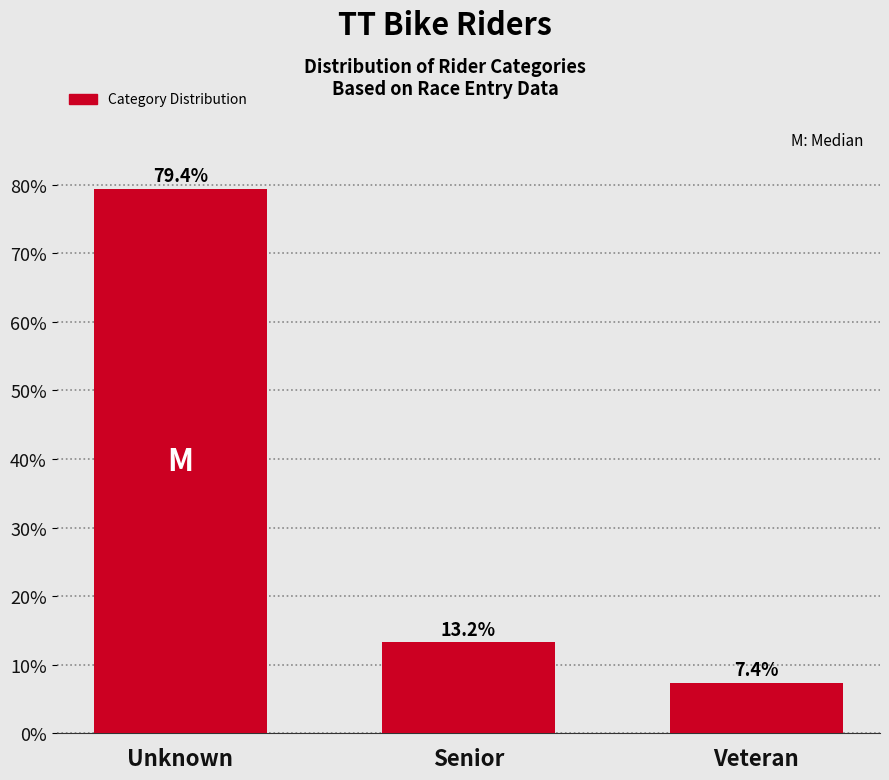

Reading right to left, extract all data points from this chart.

Veteran=7.4	Senior=13.2	Unknown=79.4